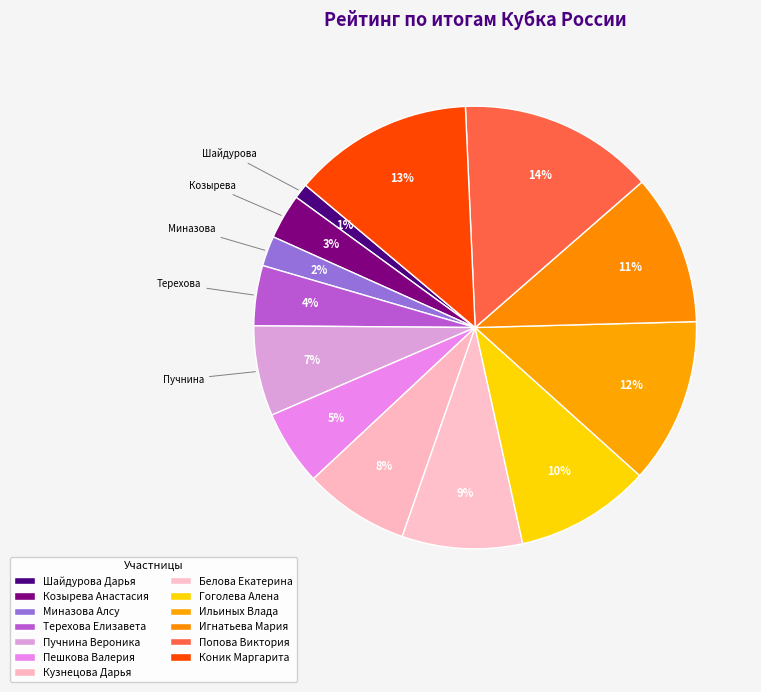

How many slices are in this pie chart?

13